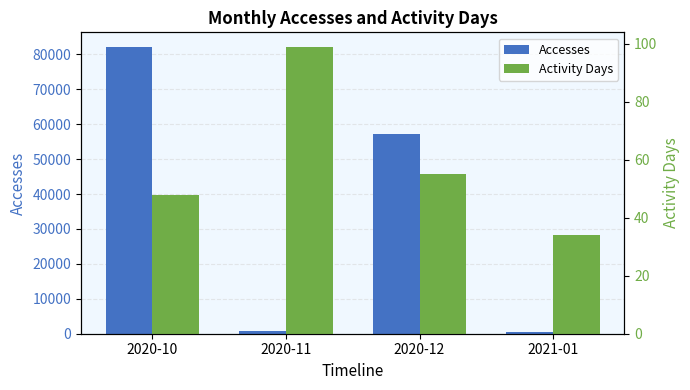

At which label does Accesses reach its minimum?

2021-01